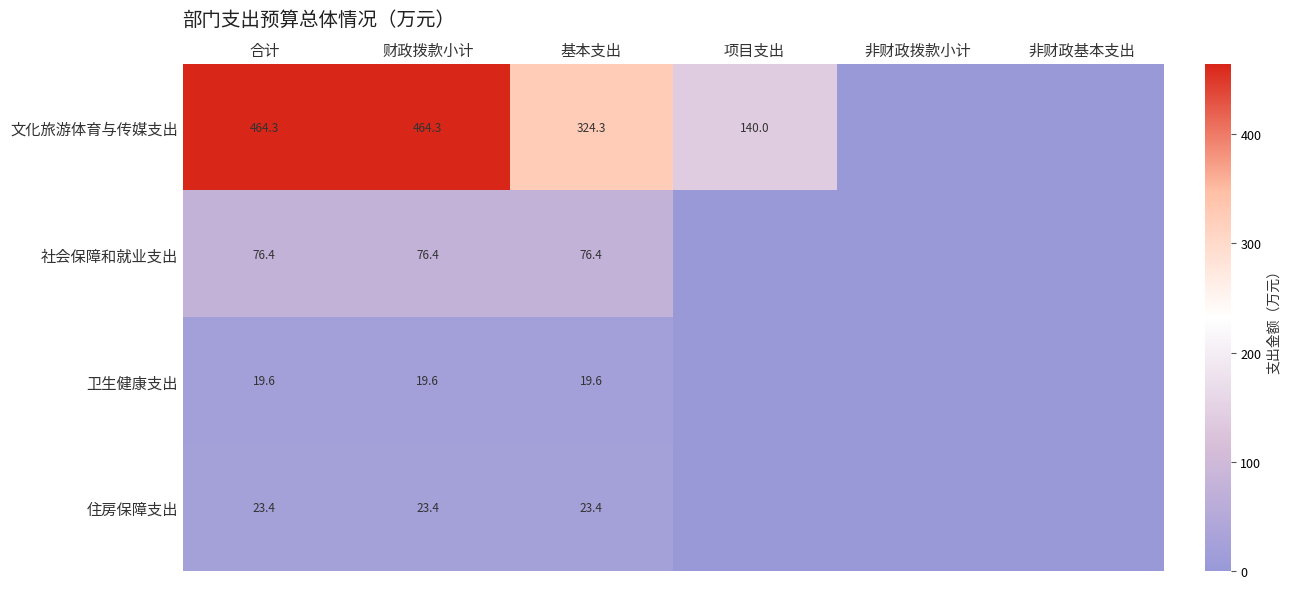

Rank the series at 基本支出 from lowest to highest value.

卫生健康支出, 住房保障支出, 社会保障和就业支出, 文化旅游体育与传媒支出